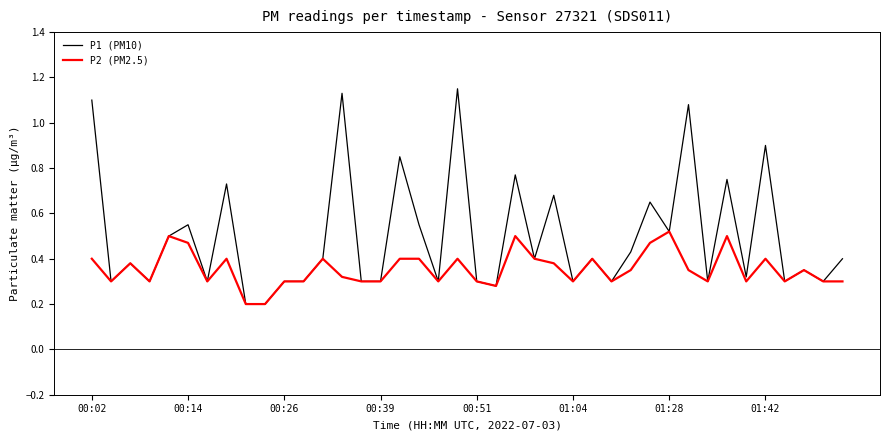

Rank the series by their average value, from highest to lowest.

P1 (PM10), P2 (PM2.5)